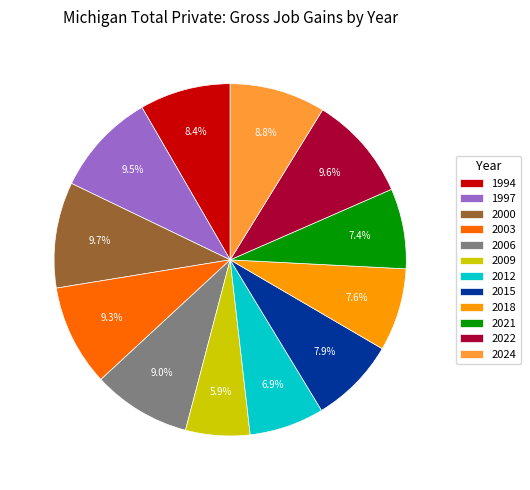

What is the ratio of the value at 2009 to the value at 2006?

0.7